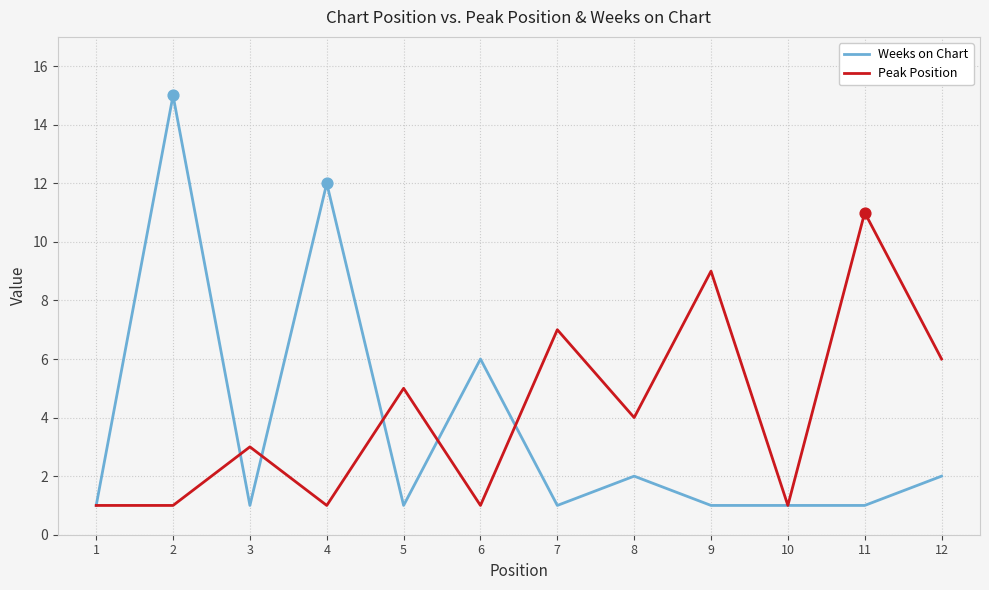

Which series has the largest range (max minus min)?

Weeks on Chart